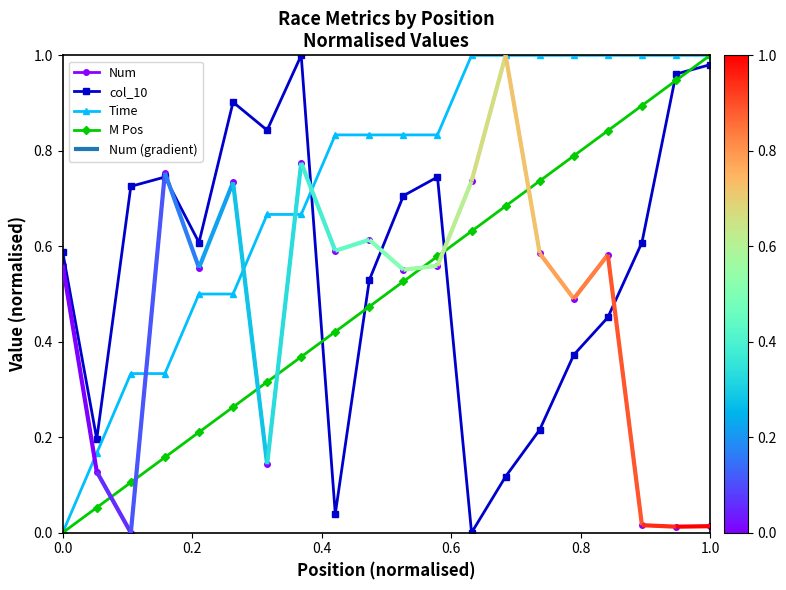

What is the average value of the M Pos series?

0.5